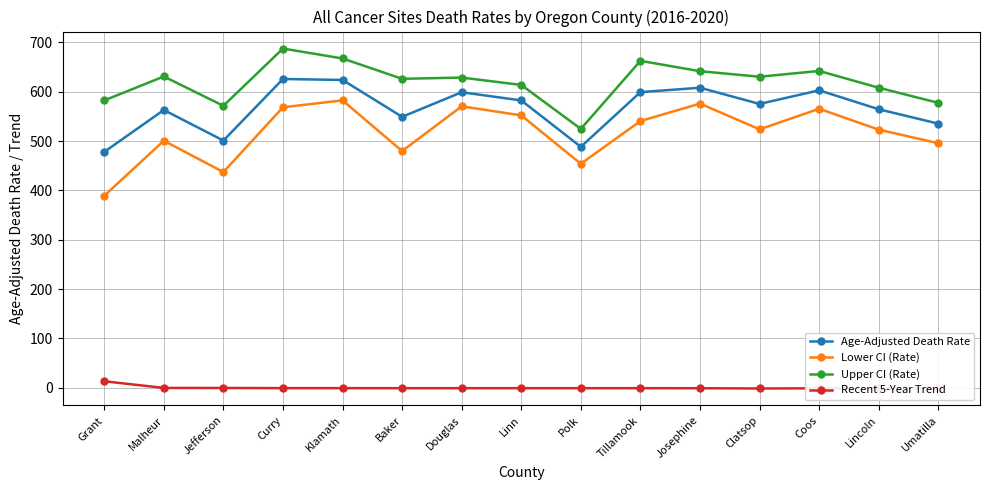

What is the sum of the Recent 5-Year Trend values at Clatsop and Linn?

-2.0